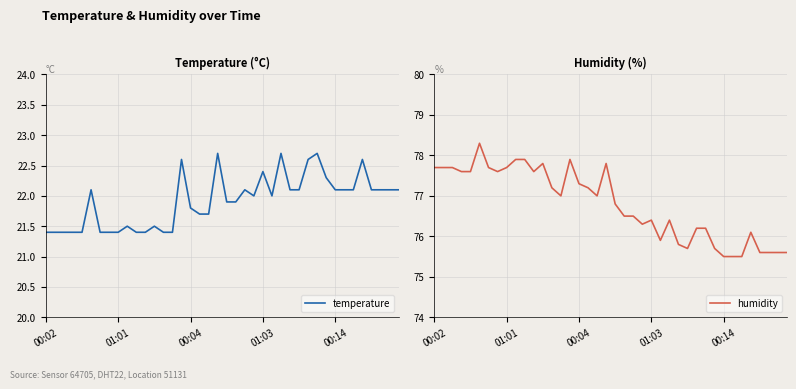

The humidity series shows 77.7 at 6. True or false?

True